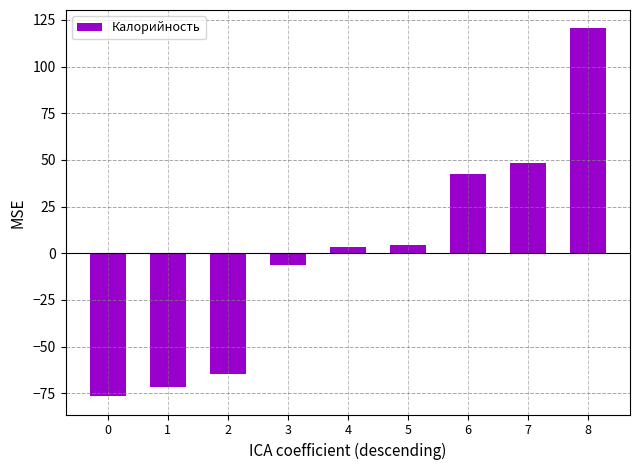

Where does the data first go above 3?

4